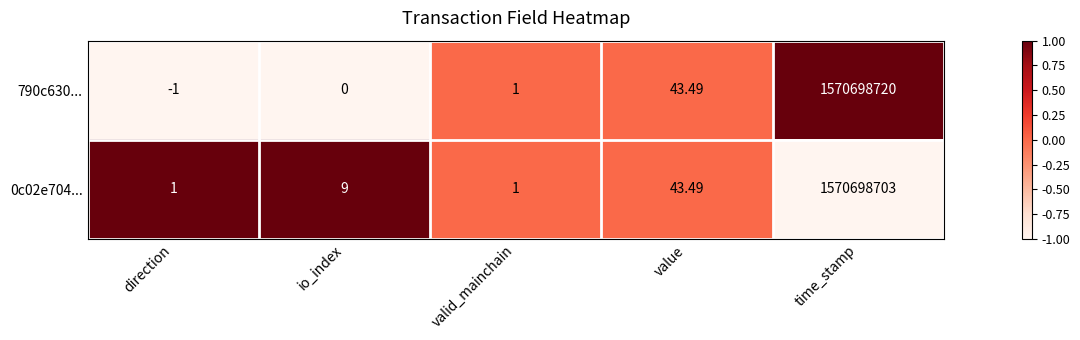

List the labels in order of 790c630... value, largest first.

time_stamp, value, valid_mainchain, io_index, direction